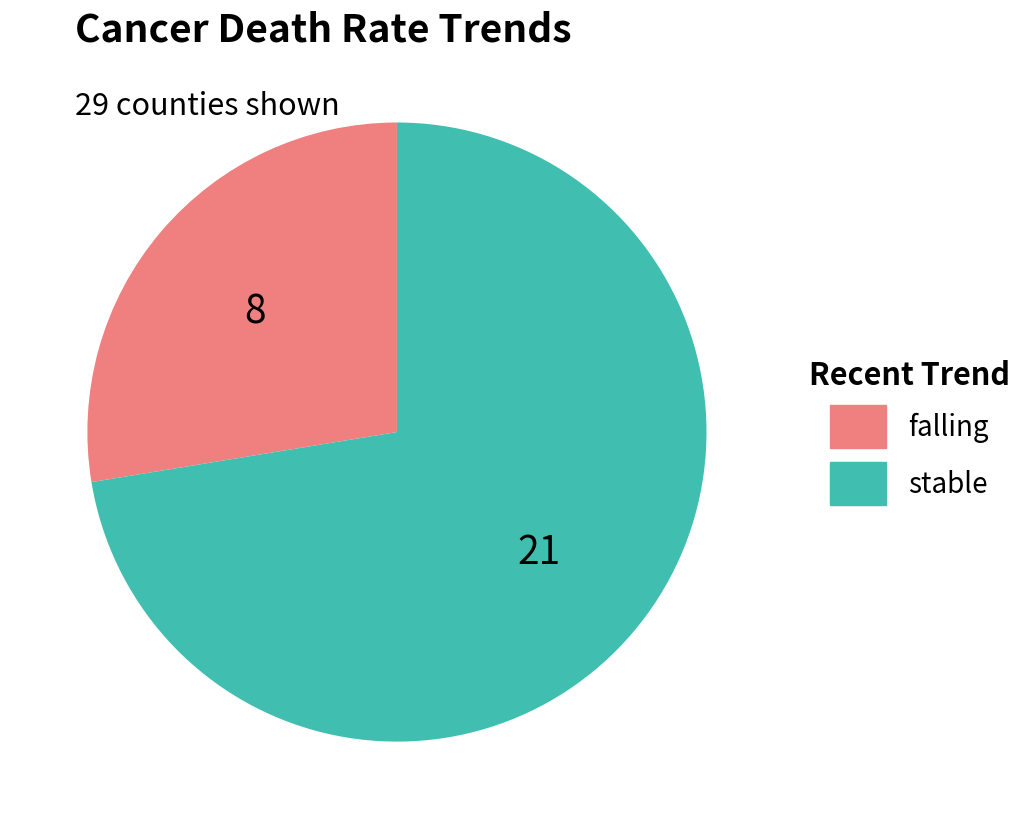

Is the sum of falling and stable greater than half?

Yes